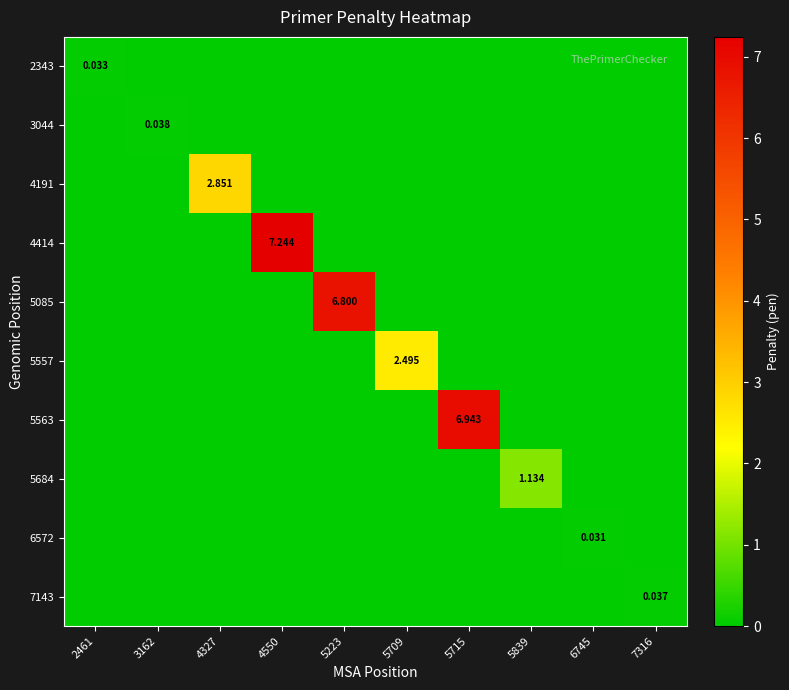

Is it true that 5085 equals 0.0 at 5839?

True